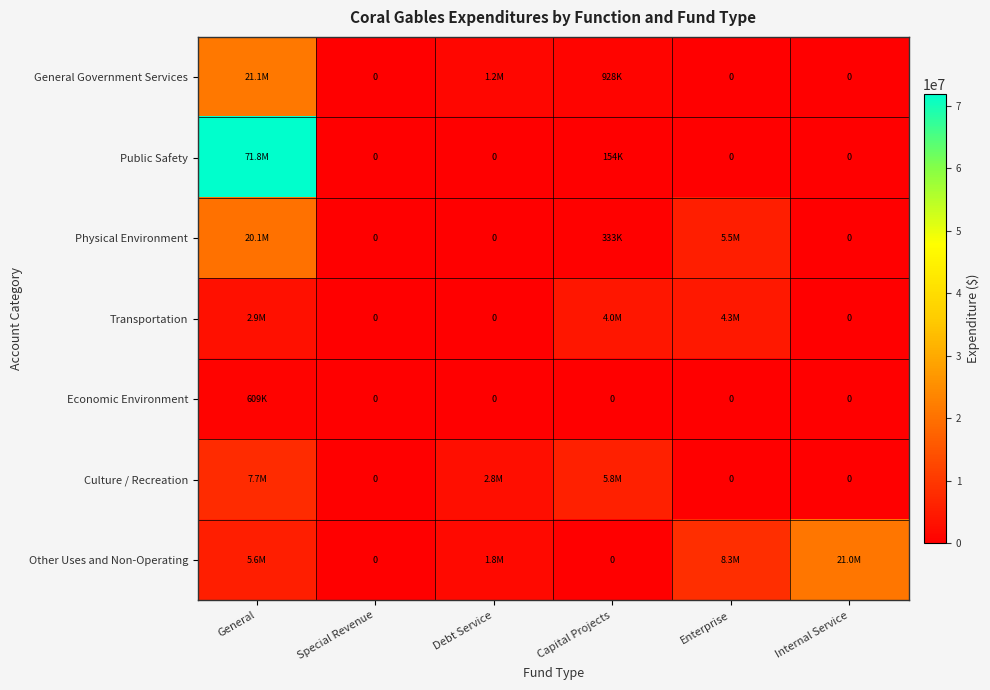

Which category has the highest value in the Economic Environment series?

General